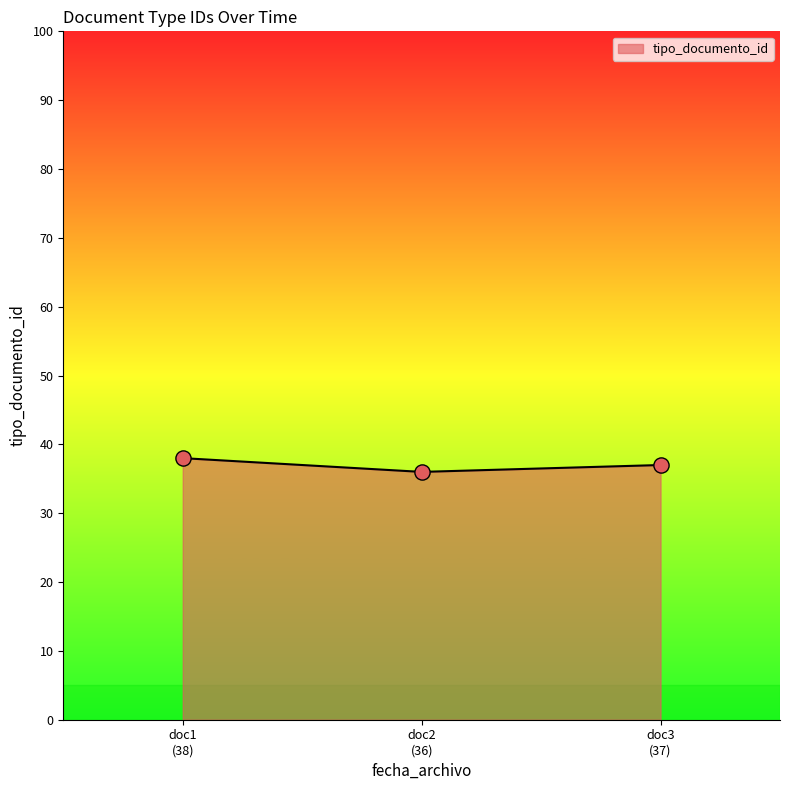

What is the maximum value shown in the chart?

38